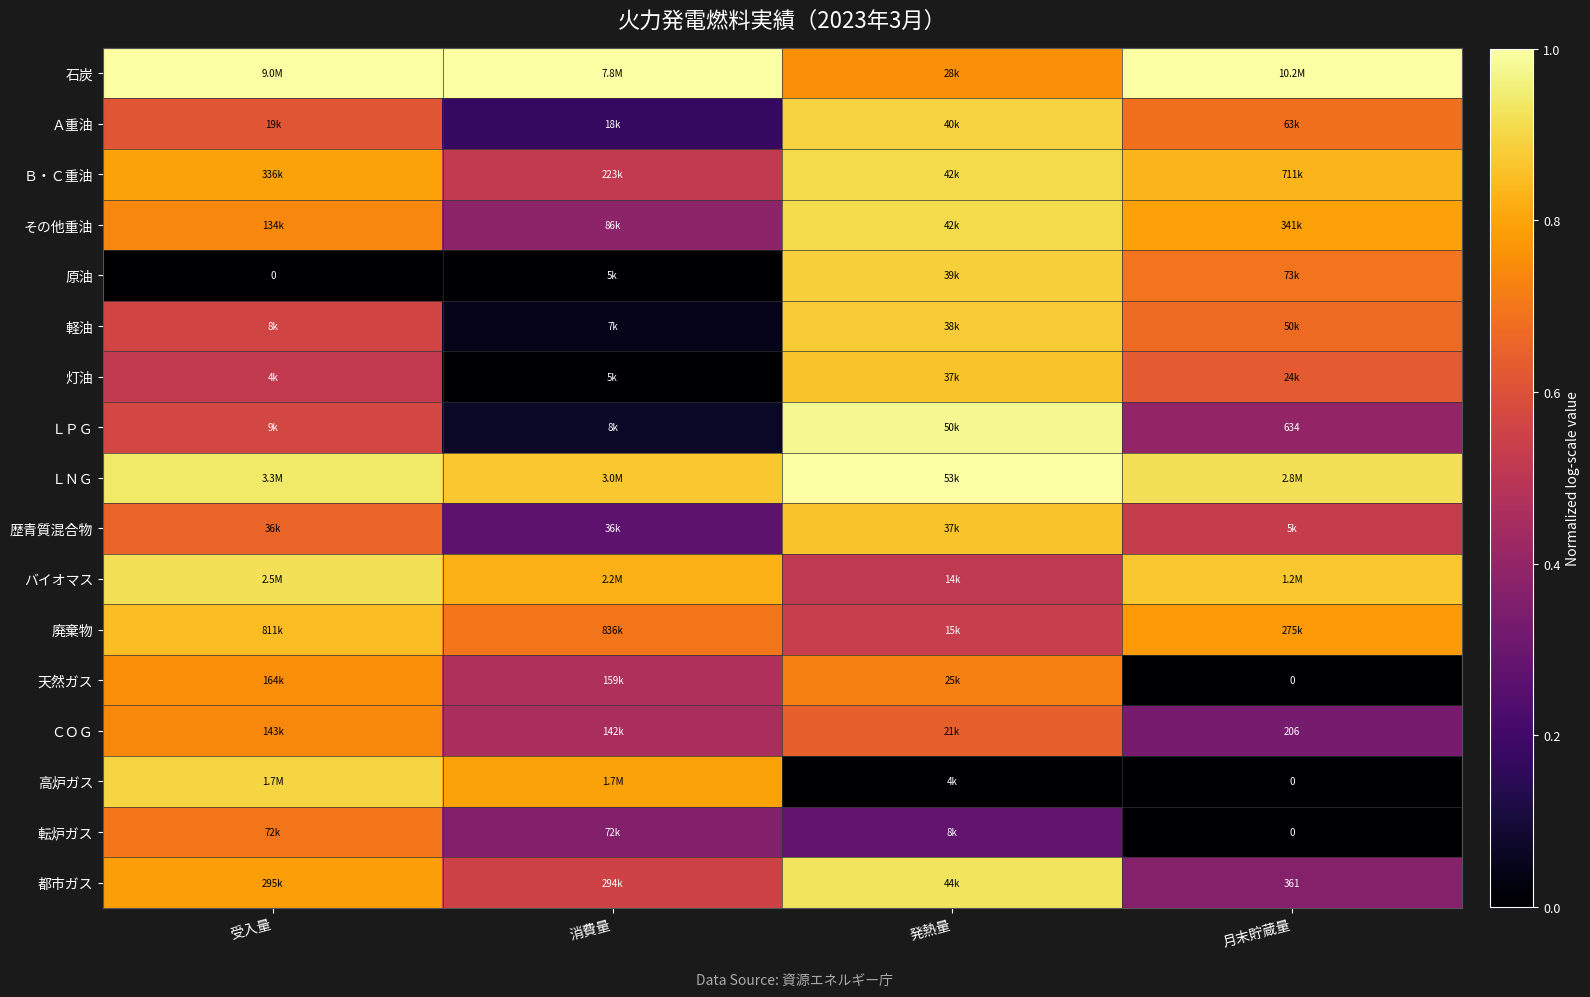

The value of 高炉ガス at 消費量 is 0.8. True or false?

True